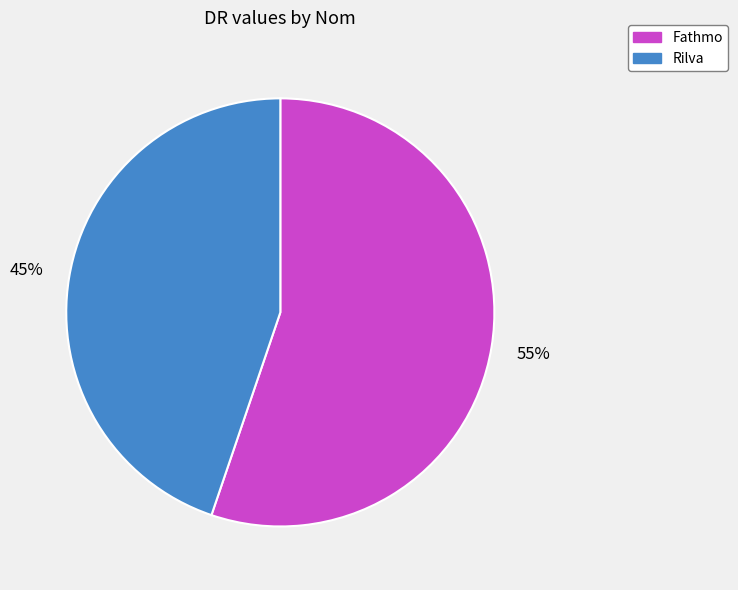

Does Rilva represent more than half of the total?

No